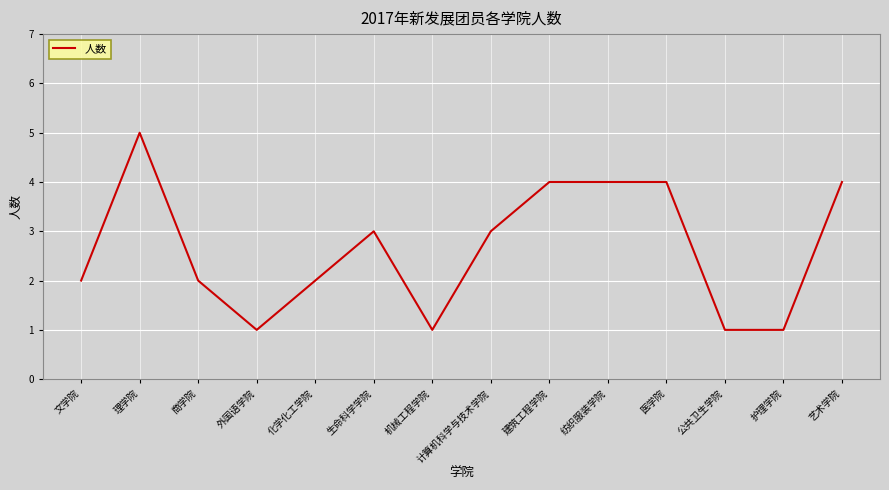

Which label corresponds to the largest value in the chart?

理学院